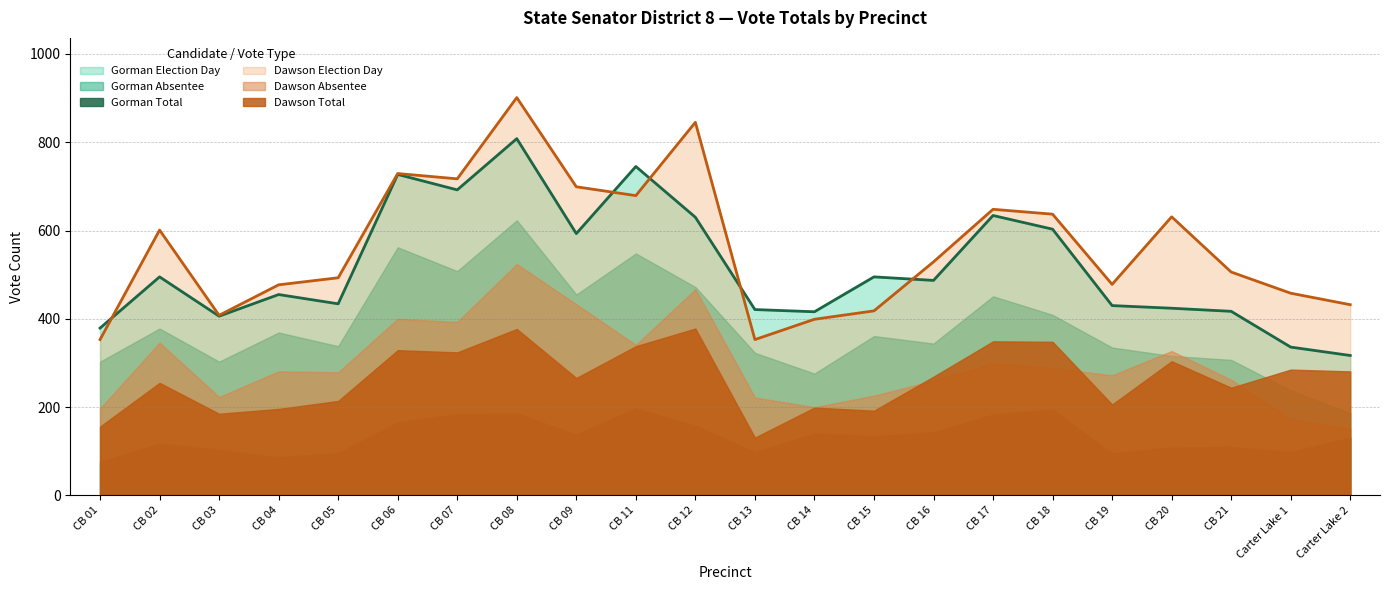

Rank the series by their maximum value, from lowest to highest.

Gorman Total, Dawson Total, Dawson Absentee, Gorman Absentee, Gorman Election Day, Dawson Election Day